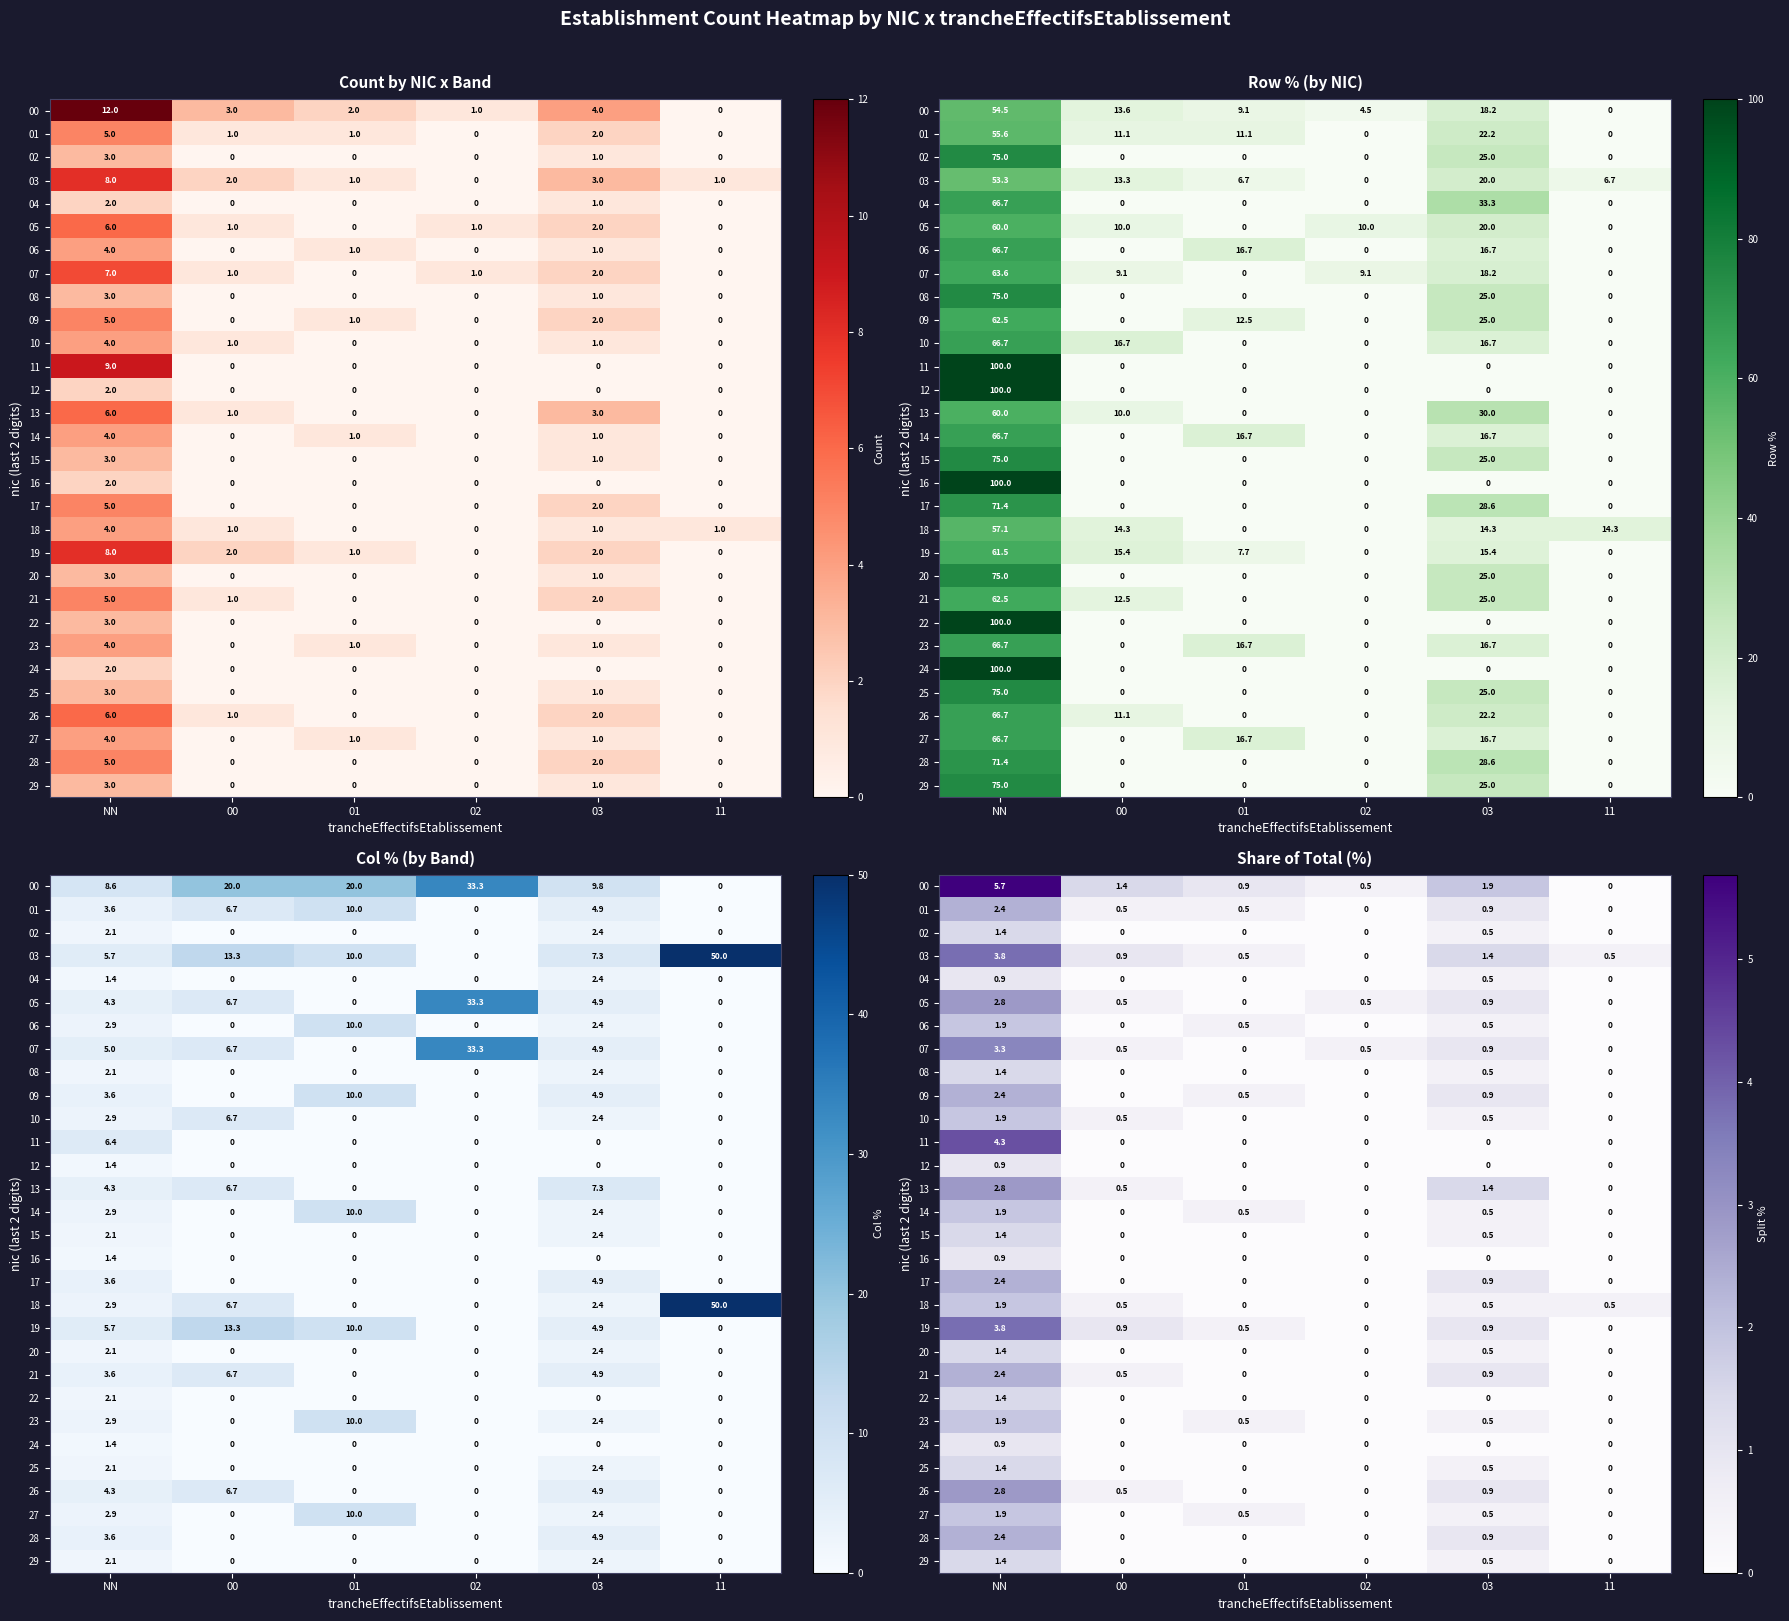

Is it true that 11 equals 0.0 at 01?

True